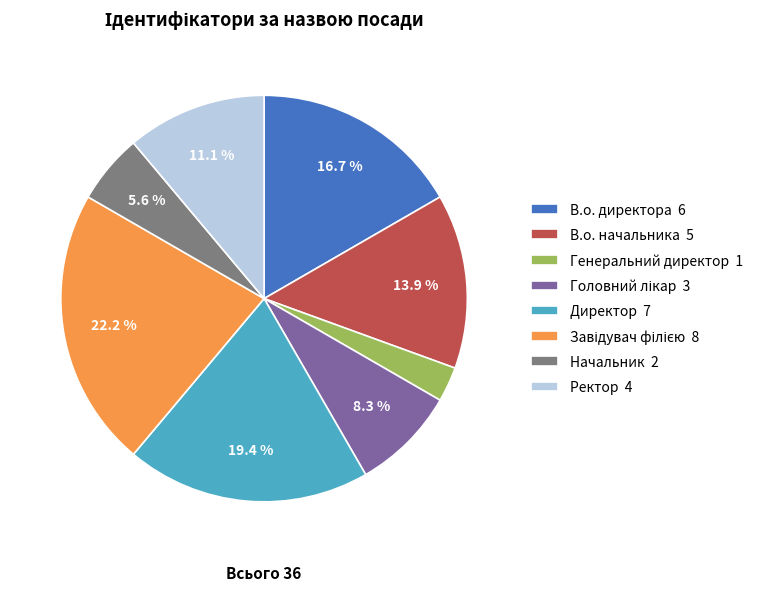

What is the smallest slice in the pie chart?

Генеральний директор